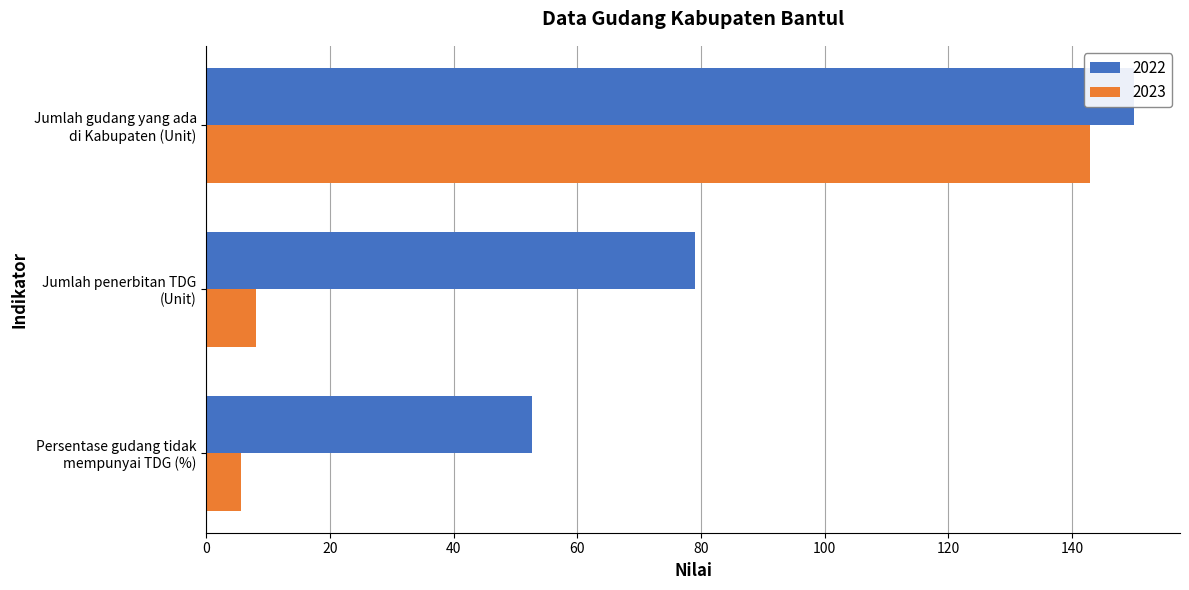

Between Persentase gudang tidak
mempunyai TDG (%) and Jumlah gudang yang ada
di Kabupaten (Unit), which series saw the biggest shift?

2023